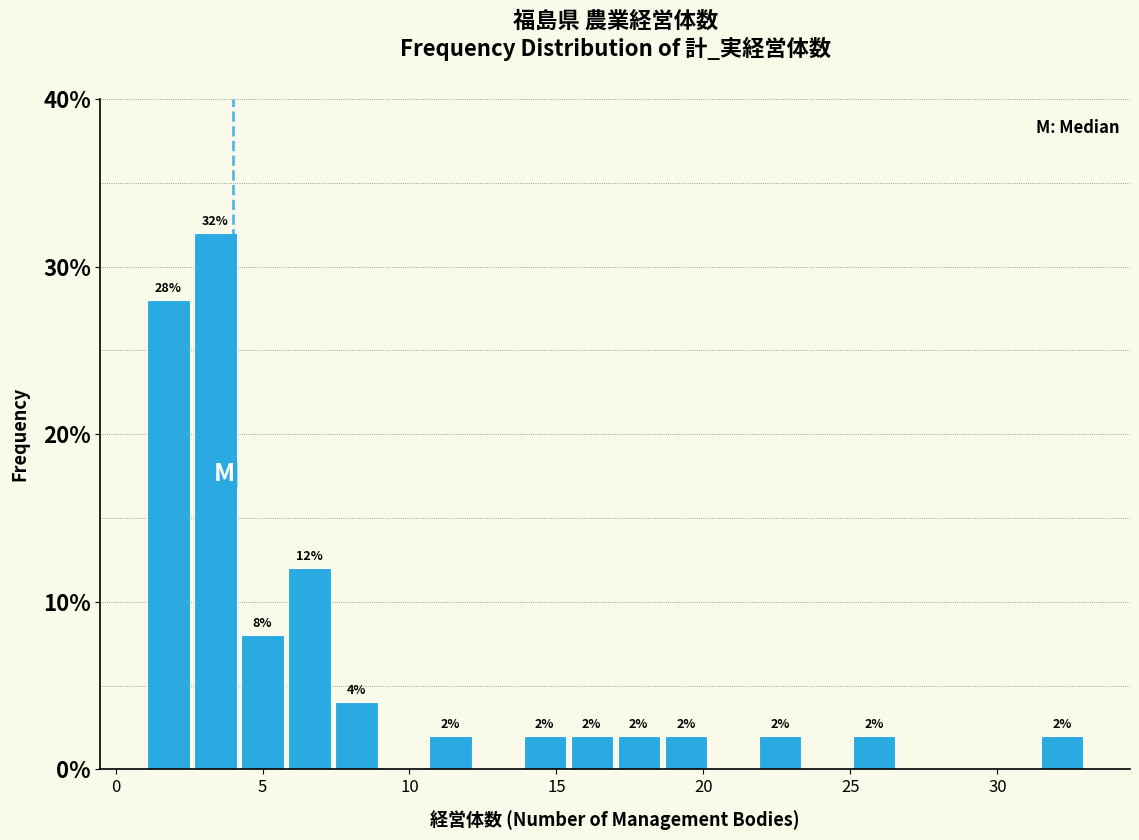

Around what value on the x-axis is the tallest bar? Give the approximate position of its centre, as read against the axis.

3.5